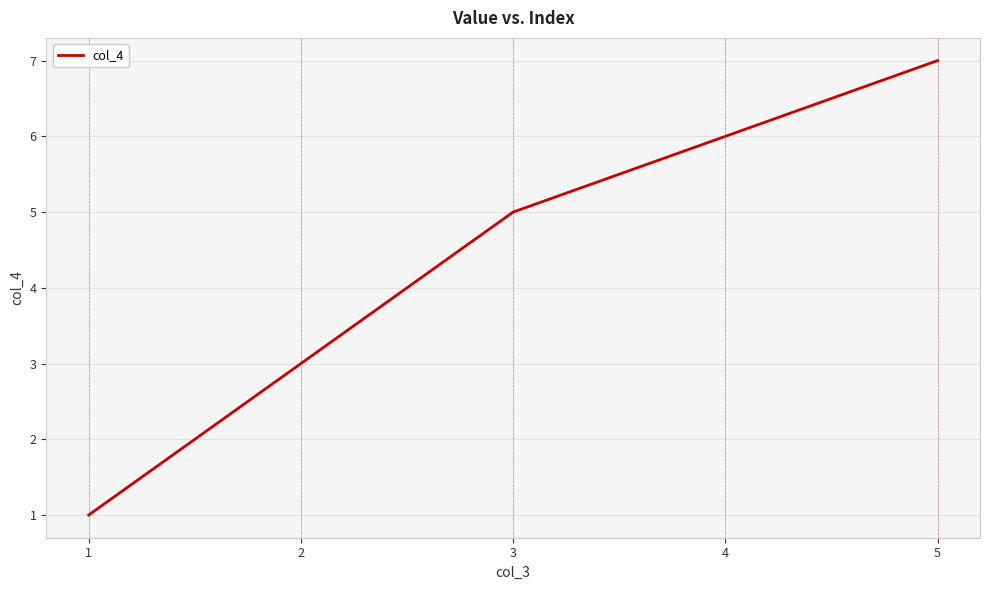

True or false: there are more than 2 points higher than both neighbors.

False